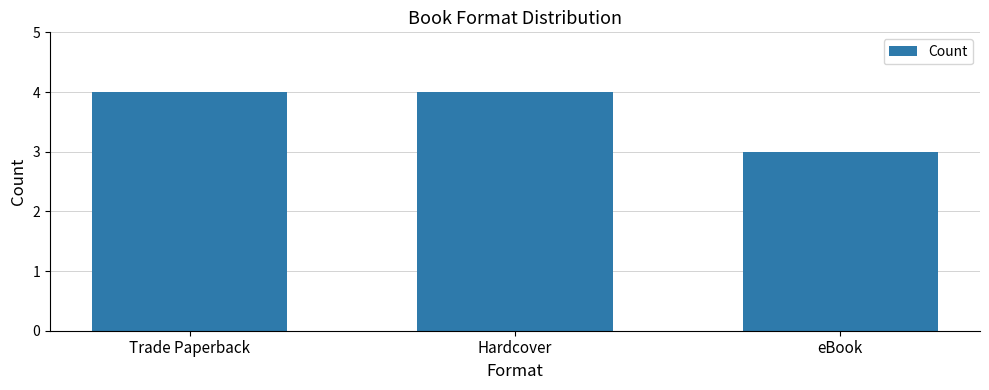

Which has a higher value, eBook or Hardcover?

Hardcover